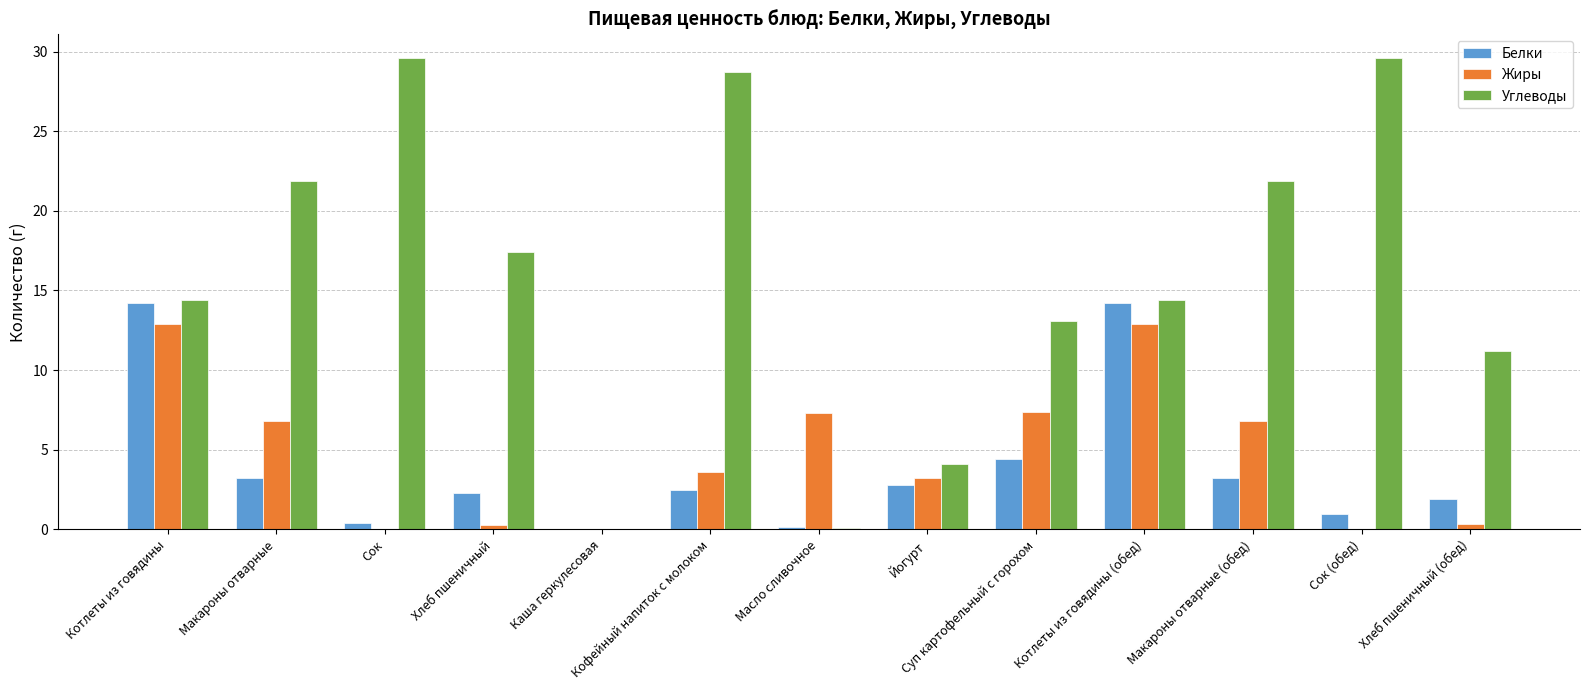

What is the total value across all series at Суп картофельный с горохом?

24.9